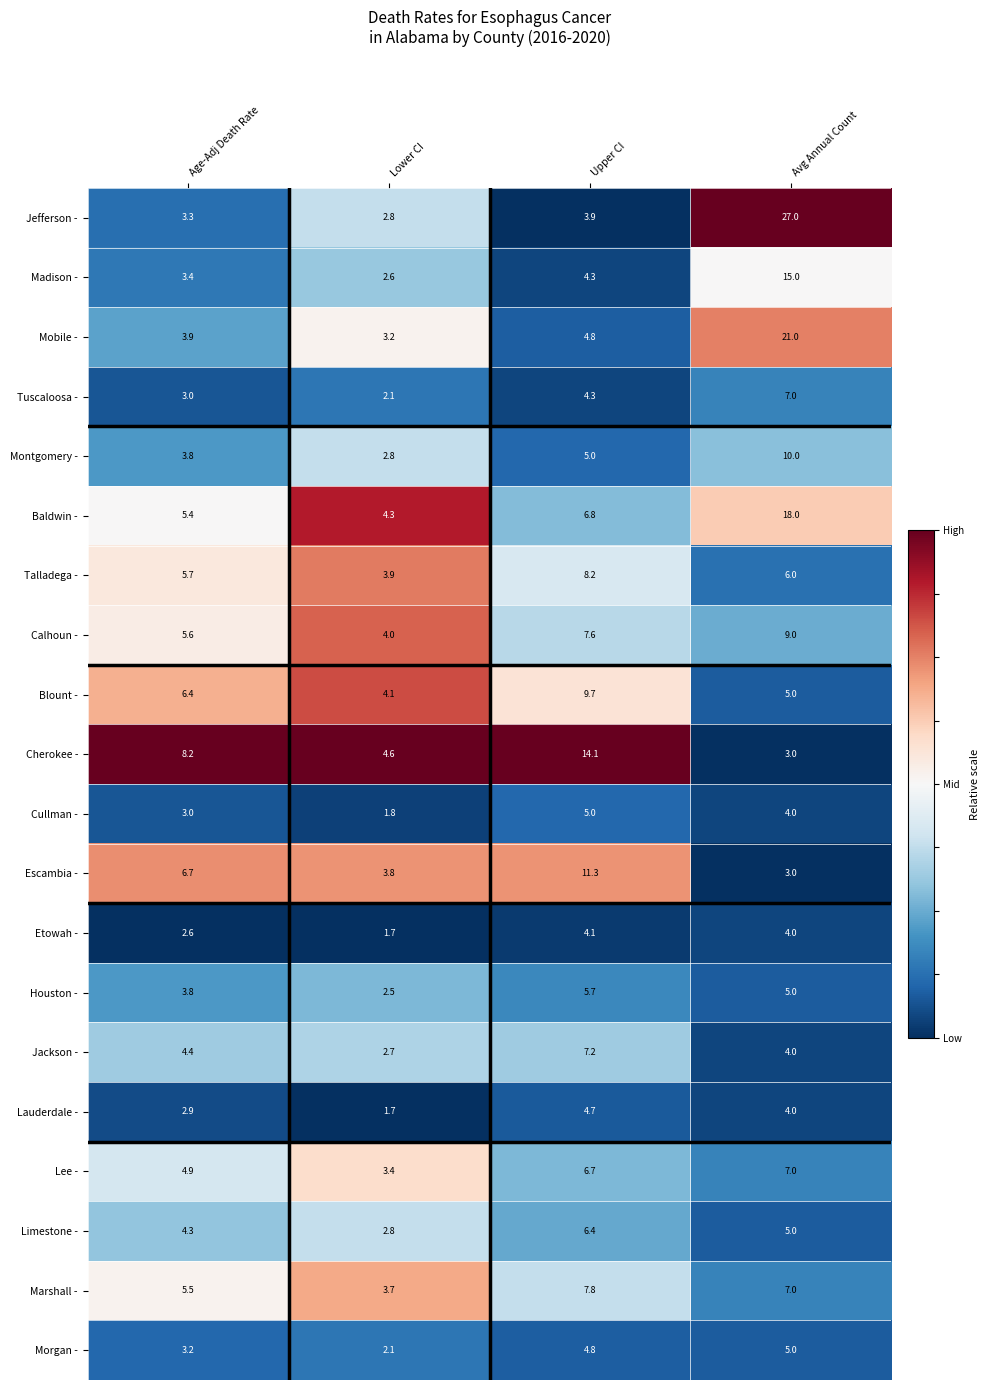

Is the value of Jefferson - at Avg Annual Count greater than the value of Calhoun - at Upper CI?

Yes